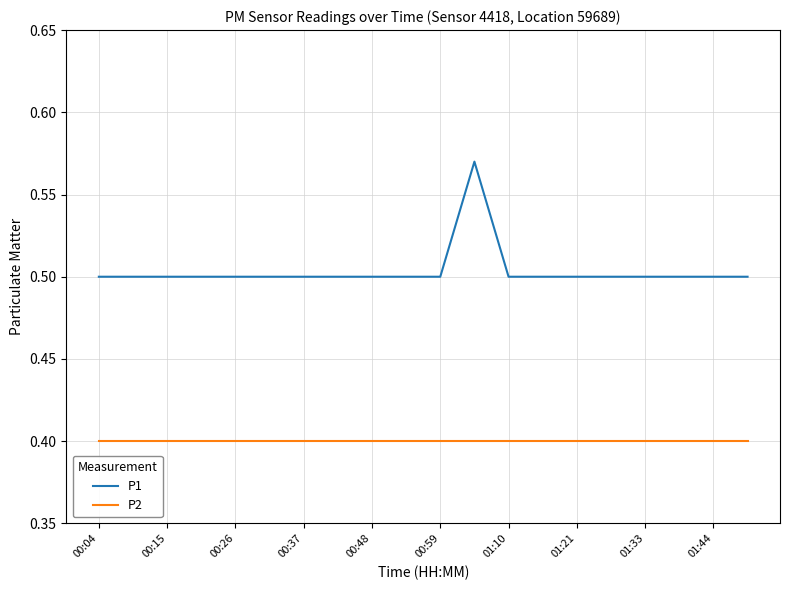

List the series in order of their peak value, highest first.

P1, P2